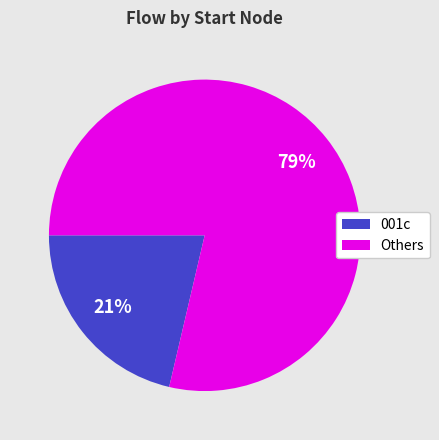

Is there a majority slice in this chart?

Yes